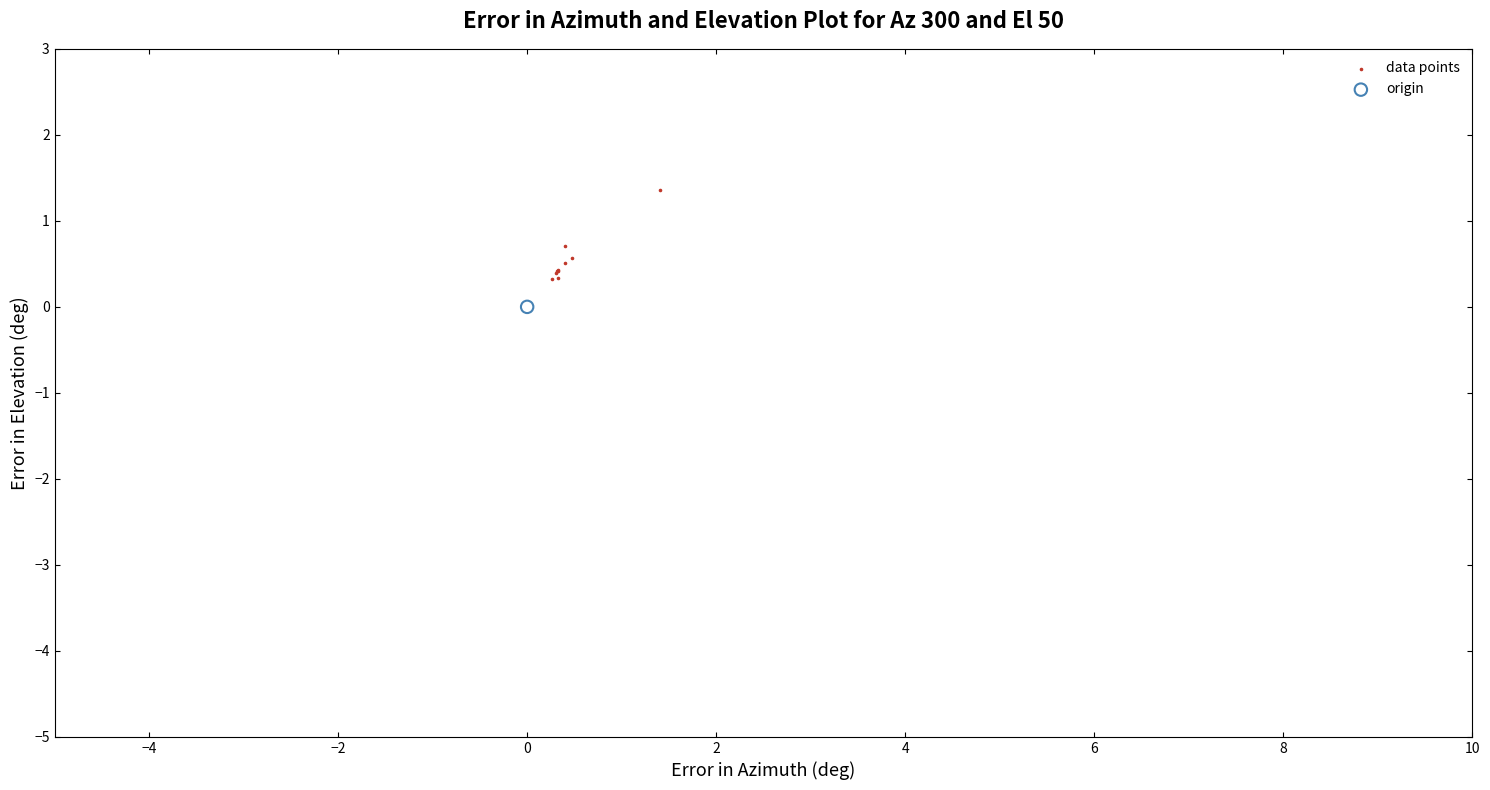

What are all the series names shown in the legend?

data points, origin